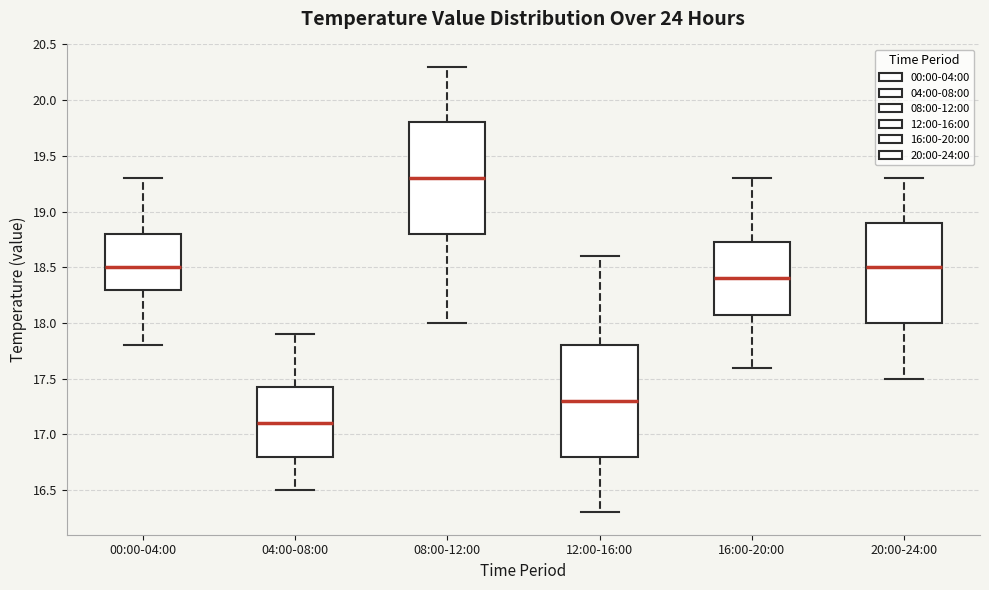

Reading left to right, transcribe this box plot: for each box, give where its median line is, the range the box spans, and where its two whiskers end, as read against the y-axis. The values are not printed on the chart, so give them approximately, as read against the axis.

00:00-04:00: median 18.50, box 18.30 to 18.80, whiskers 17.80 to 19.30
04:00-08:00: median 17.10, box 16.80 to 17.45, whiskers 16.50 to 17.90
08:00-12:00: median 19.30, box 18.80 to 19.80, whiskers 18.00 to 20.30
12:00-16:00: median 17.30, box 16.80 to 17.80, whiskers 16.30 to 18.60
16:00-20:00: median 18.40, box 18.10 to 18.75, whiskers 17.60 to 19.30
20:00-24:00: median 18.50, box 18.00 to 18.90, whiskers 17.50 to 19.30